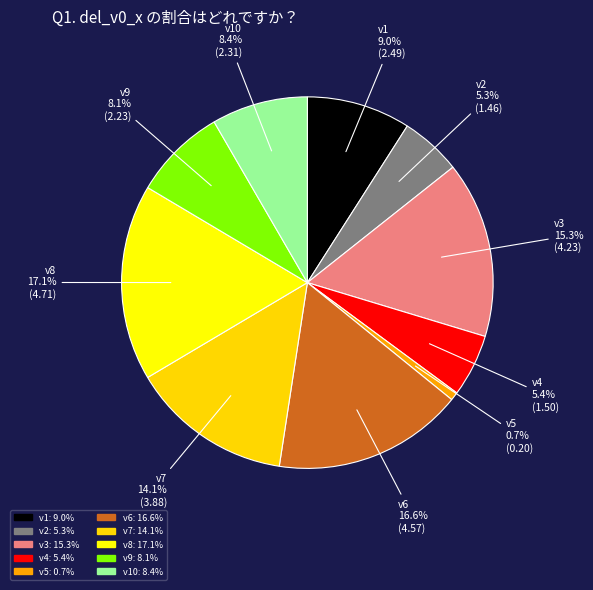

How much of the chart is everything except v2?

94.7%